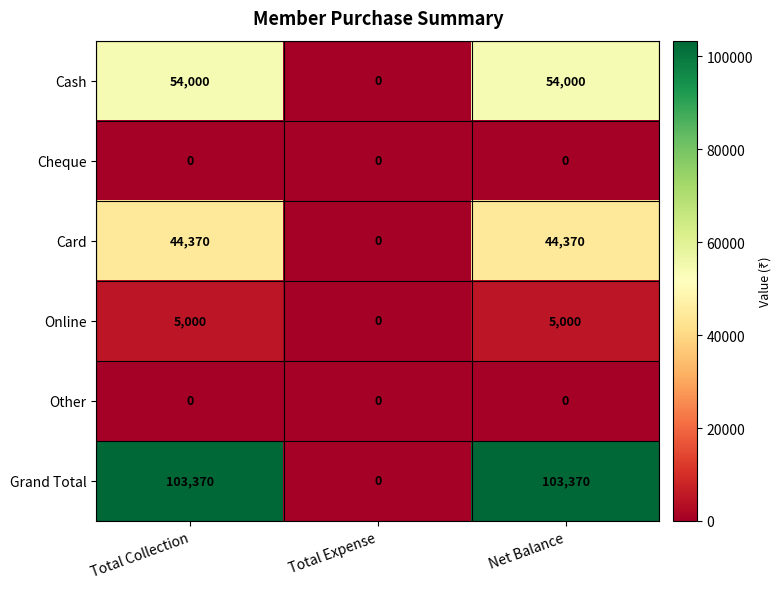

Which series changed the most between Total Collection and Total Expense?

Grand Total